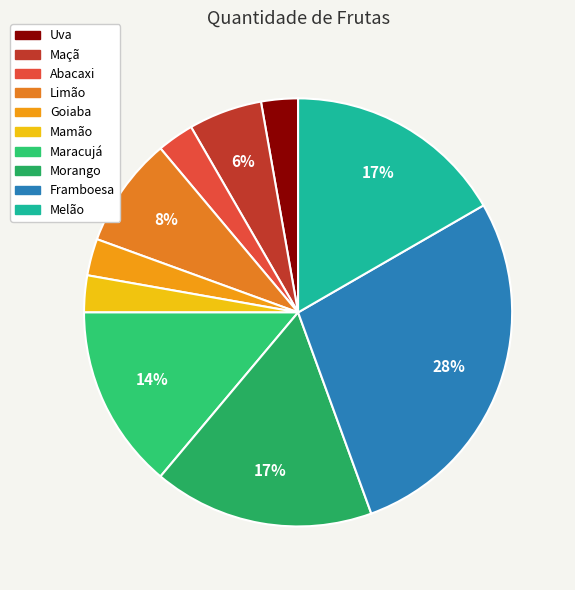

What percentage is the Uva slice, to the nearest percent?

3%